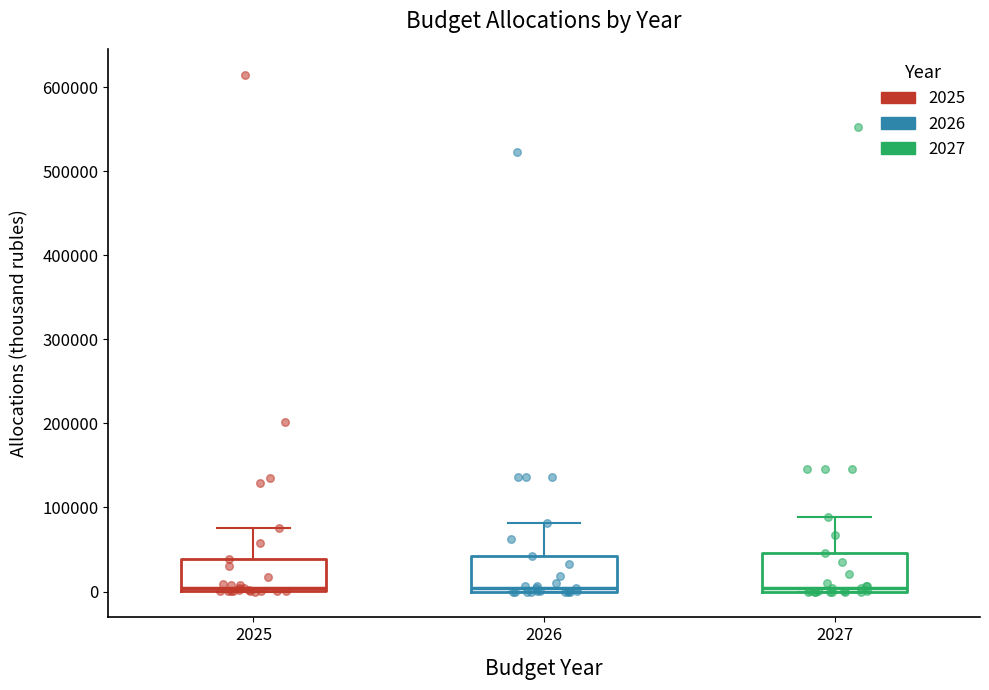

Reading left to right, transcribe this box plot: for each box, give where its median line is, the range the box spans, and where its two whiskers end, as read against the y-axis. The values are not printed on the chart, so give them approximately, as read against the axis.

2025: median 0 (just above the box's lower edge), box 0 to 40000, whiskers 0 to 80000
2026: median 0 (just above the box's lower edge), box 0 to 40000, whiskers 0 to 80000
2027: median 0 (just above the box's lower edge), box 0 to 50000, whiskers 0 to 90000